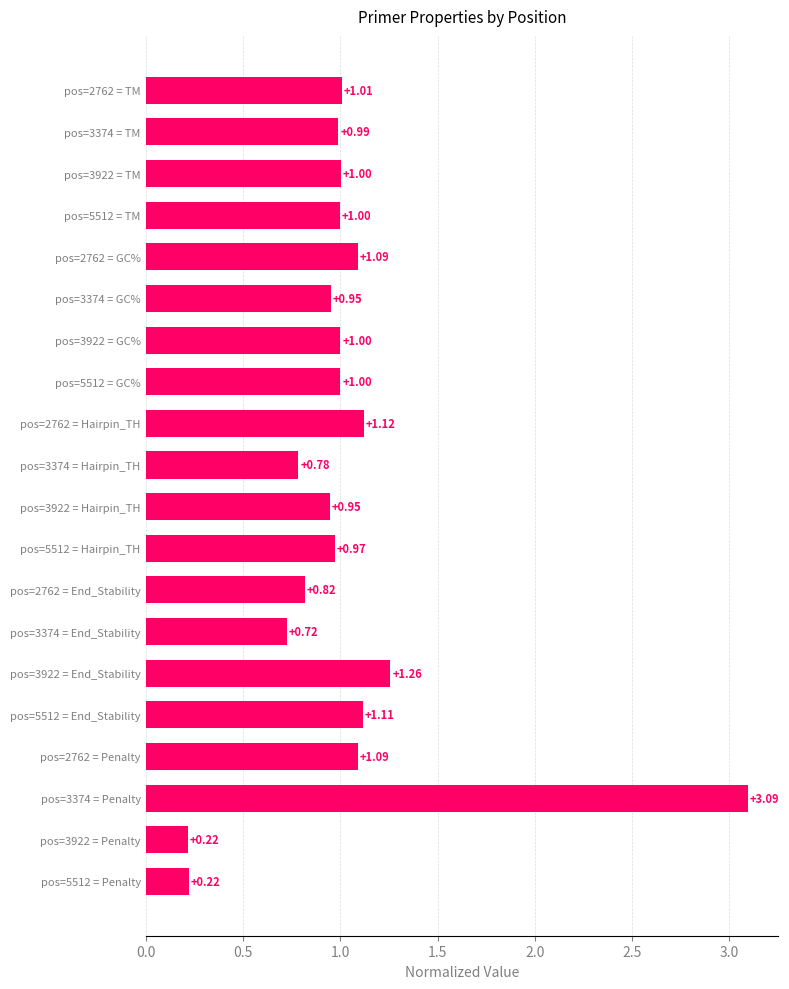

What is the sum of all values?

20.4